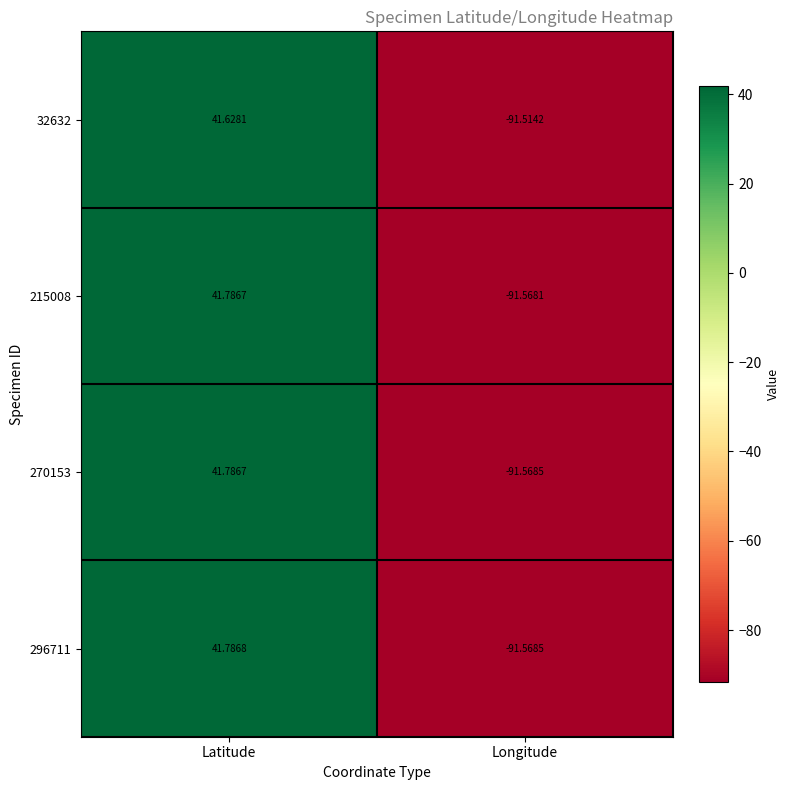

At which category is the sum across all series the highest?

Latitude